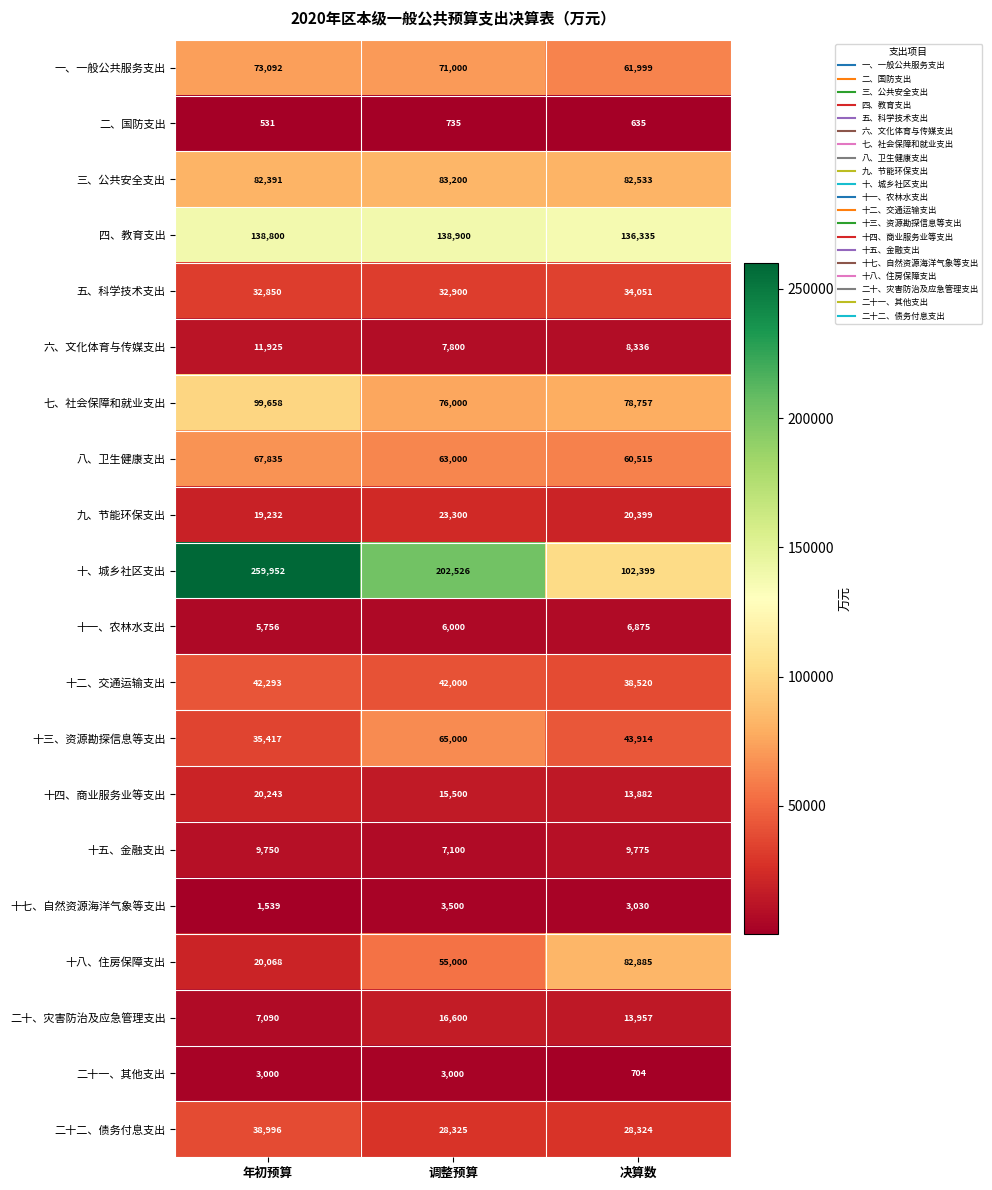

At which label is 十七、自然资源海洋气象等支出 closest to 2519?

决算数